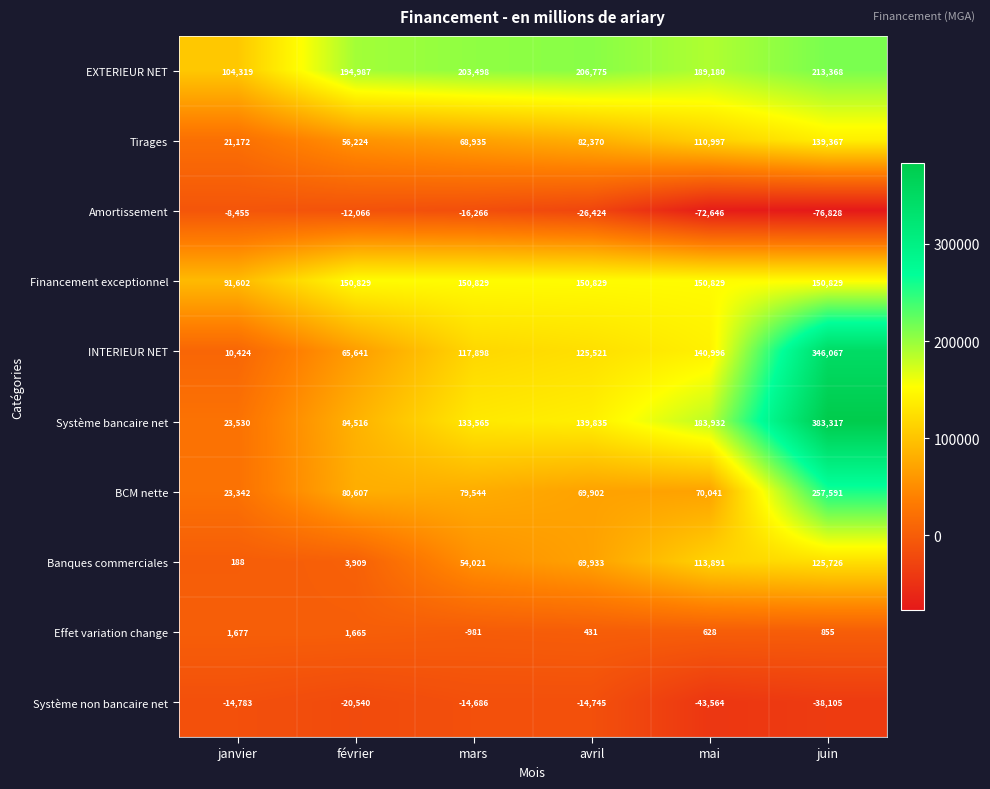

How many categories are shown in the chart?

6